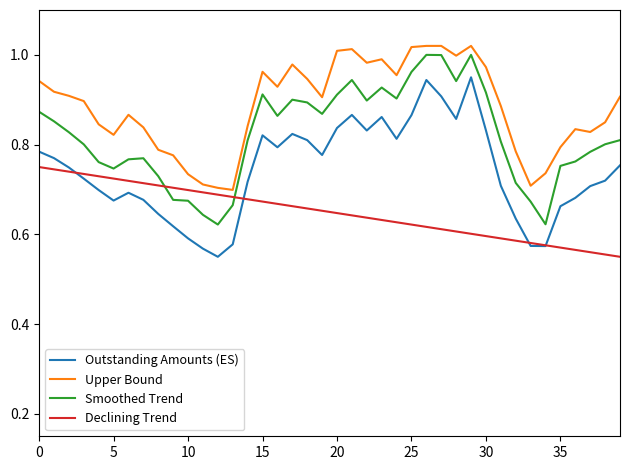

Rank the series by their average value, from highest to lowest.

Upper Bound, Smoothed Trend, Outstanding Amounts (ES), Declining Trend